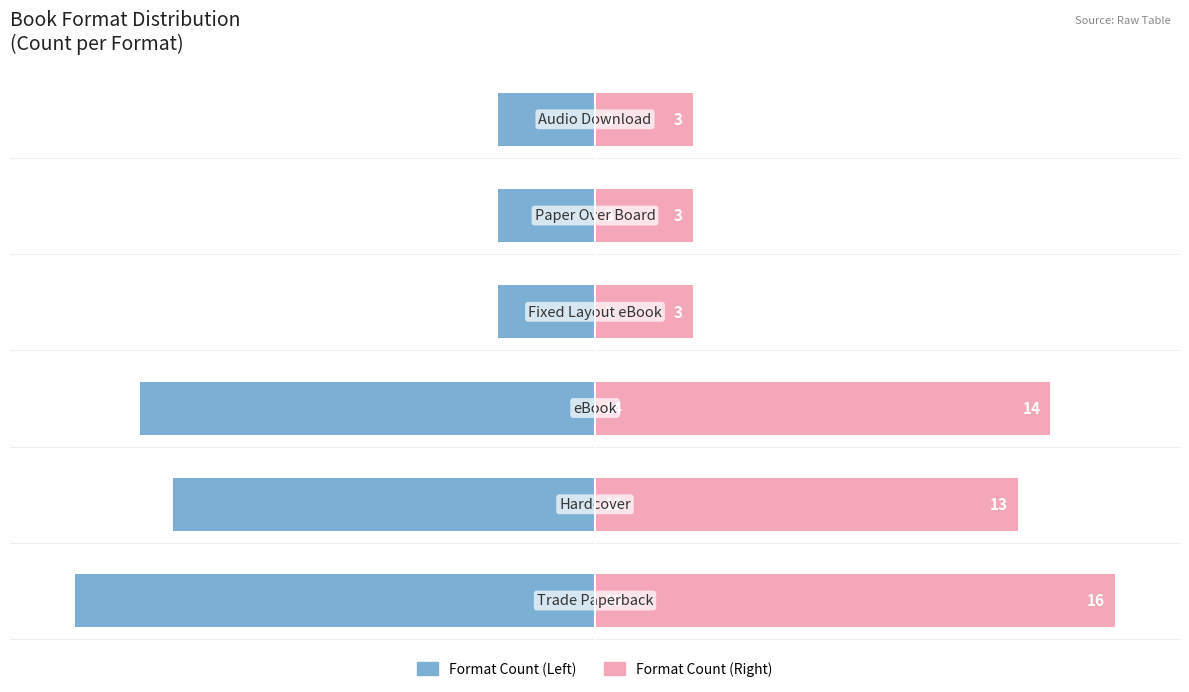

What is the spread (max minus min) of values at 2?

28